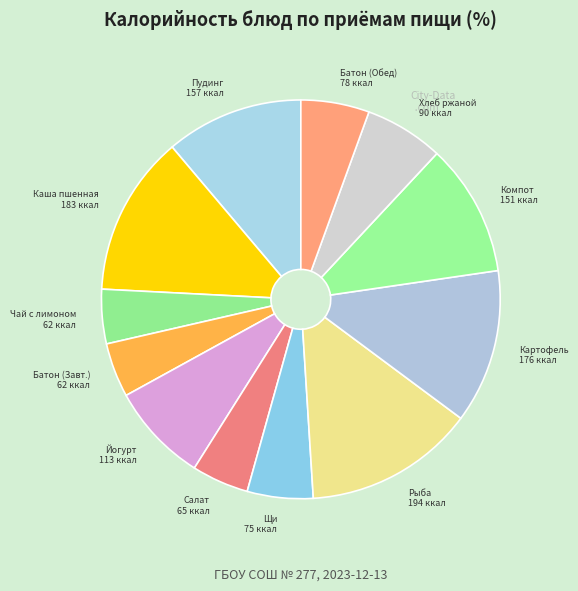

Is there a majority slice in this chart?

No